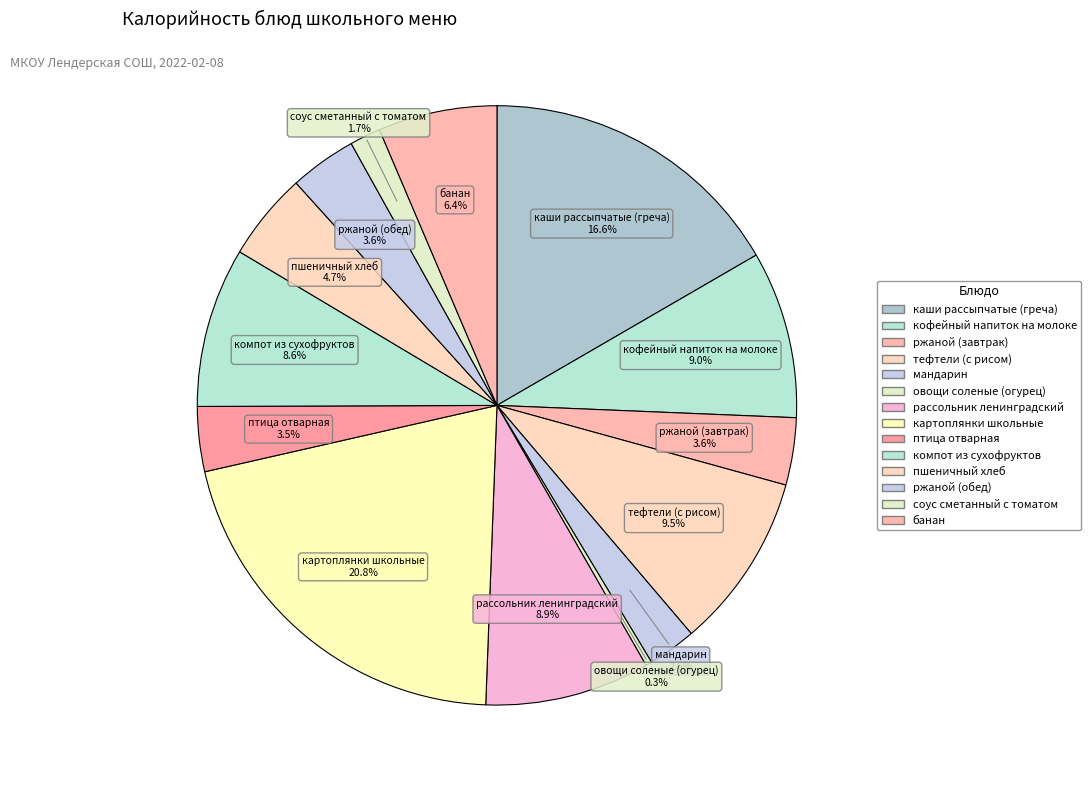

True or false: овощи соленые (огурец) accounts for 1% of the total.

False